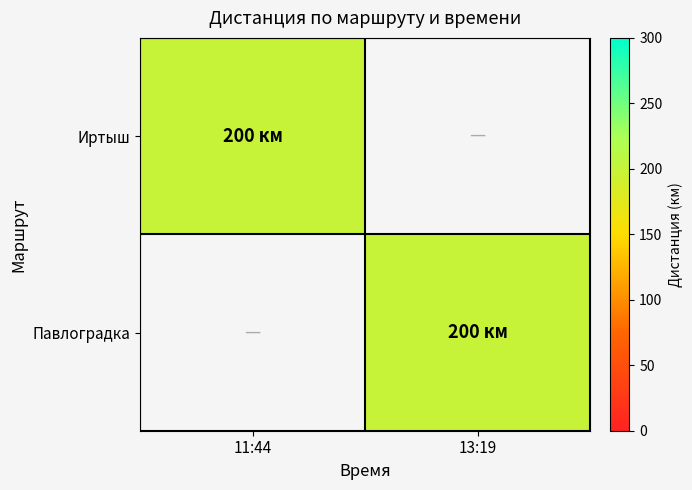

Reading right to left, list all the values displayed in this chart.

Иртыш: 13:19=0	11:44=200
Павлоградка: 13:19=200	11:44=0